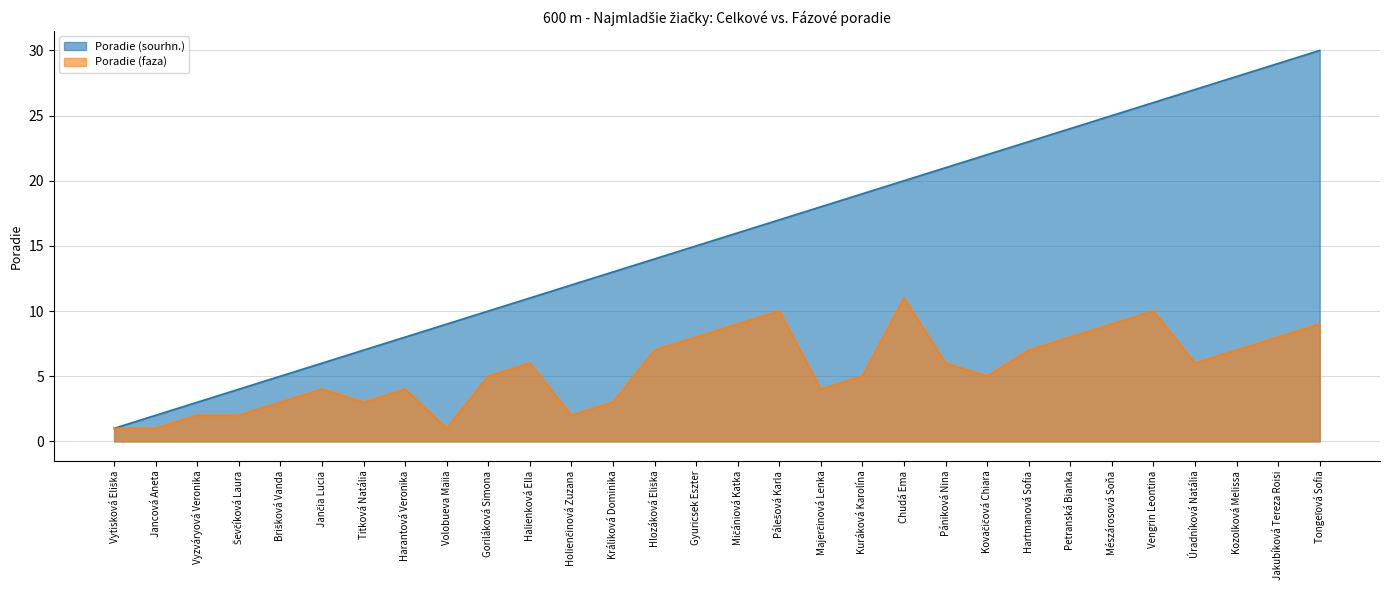

Reading left to right, list all the values displayed in this chart.

Poradie (sourhn.): Vytisková Eliška=1	Jancová Aneta=2	Vyzváryová Veronika=3	Ševčíková Laura=4	Brišková Vanda=5	Jančia Lucia=6	Titková Natália=7	Harantová Veronika=8	Volobueva Maiia=9	Goriláková Simona=10	Halienková Ella=11	Holienčinová Zuzana=12	Králiková Dominika=13	Hlozáková Eliška=14	Gyuricsek Eszter=15	Mičániová Katka=16	Pálešová Karla=17	Majerčinová Lenka=18	Kuráková Karolína=19	Chudá Ema=20	Pániková Nina=21	Kovačičová Chiara=22	Hartmanová Sofia=23	Petranská Bianka=24	Mészárosová Soňa=25	Vengrin Leontina=26	Úradníková Natália=27	Kozolková Melissa=28	Jakubíková Tereza Roisi=29	Tongeľová Sofia=30
Poradie (faza): Vytisková Eliška=1	Jancová Aneta=1	Vyzváryová Veronika=2	Ševčíková Laura=2	Brišková Vanda=3	Jančia Lucia=4	Titková Natália=3	Harantová Veronika=4	Volobueva Maiia=1	Goriláková Simona=5	Halienková Ella=6	Holienčinová Zuzana=2	Králiková Dominika=3	Hlozáková Eliška=7	Gyuricsek Eszter=8	Mičániová Katka=9	Pálešová Karla=10	Majerčinová Lenka=4	Kuráková Karolína=5	Chudá Ema=11	Pániková Nina=6	Kovačičová Chiara=5	Hartmanová Sofia=7	Petranská Bianka=8	Mészárosová Soňa=9	Vengrin Leontina=10	Úradníková Natália=6	Kozolková Melissa=7	Jakubíková Tereza Roisi=8	Tongeľová Sofia=9